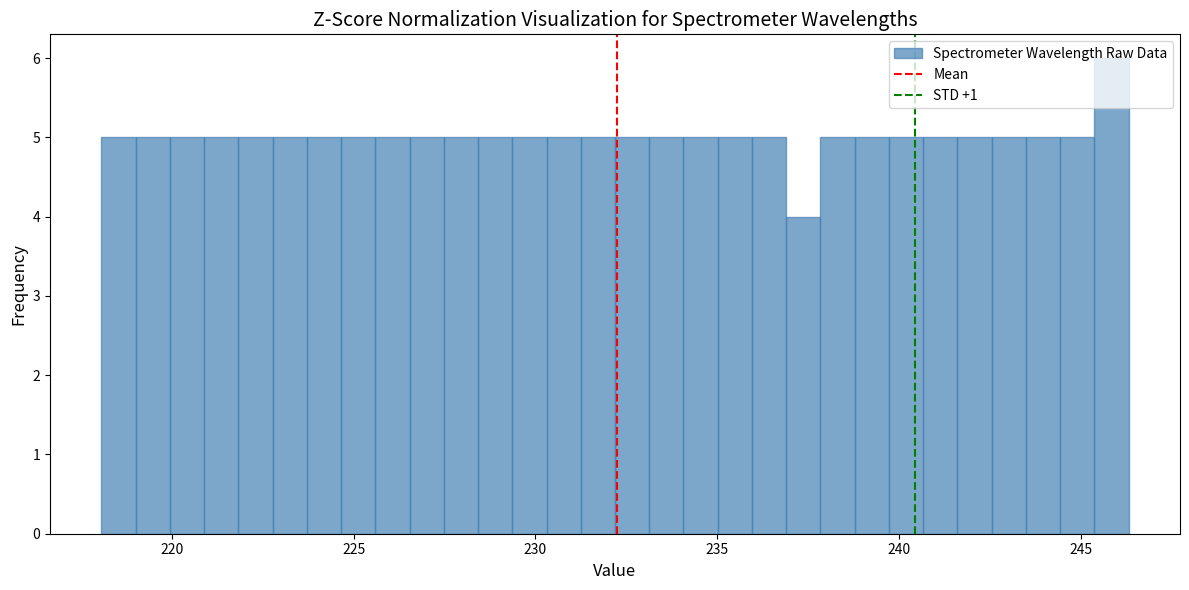

Around what value on the x-axis is the tallest bar? Give the approximate position of its centre, as read against the axis.

246.0